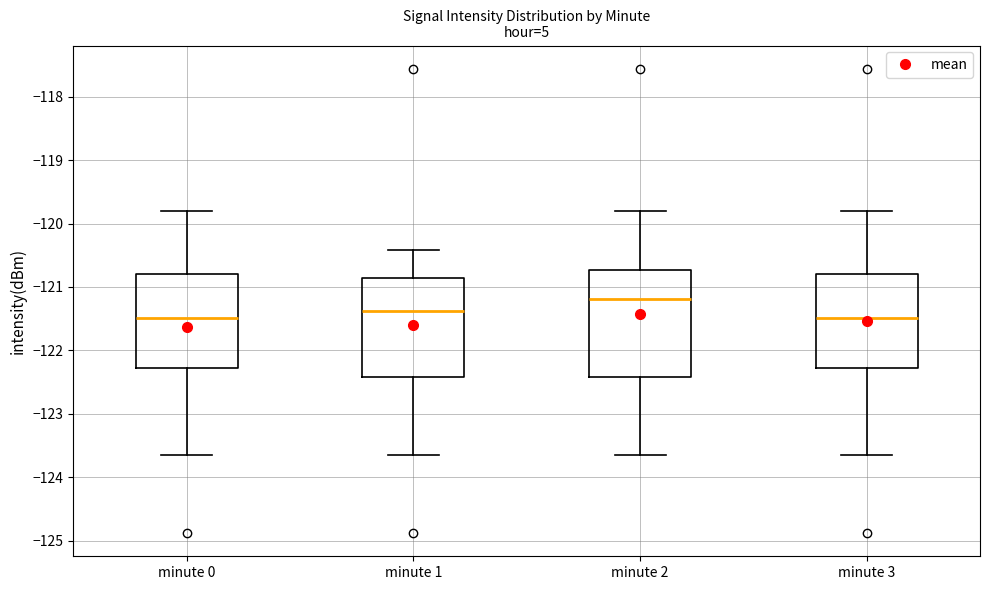

Reading left to right, read every box against the y-axis: the position of its median line, the range the box covers, and the ends of its whiskers. The values are not printed on the chart, so give them approximately, as read against the axis.

minute 0: median -121.5, box -122.3 to -120.8, whiskers -123.6 to -119.8
minute 1: median -121.4, box -122.4 to -120.9, whiskers -123.6 to -120.4
minute 2: median -121.2, box -122.4 to -120.7, whiskers -123.6 to -119.8
minute 3: median -121.5, box -122.3 to -120.8, whiskers -123.6 to -119.8